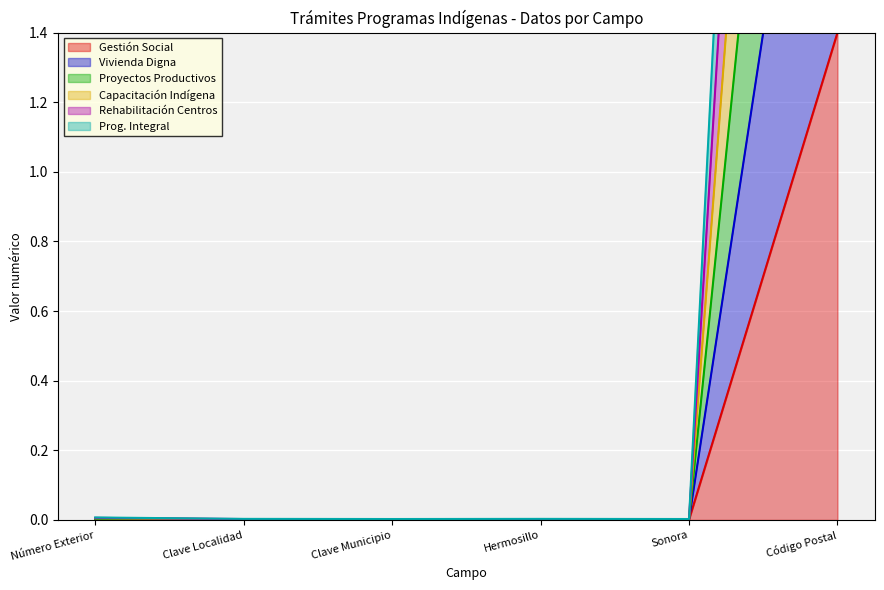

What is the difference between the maximum and minimum values in the Rehabilitación Centros series?

7.0